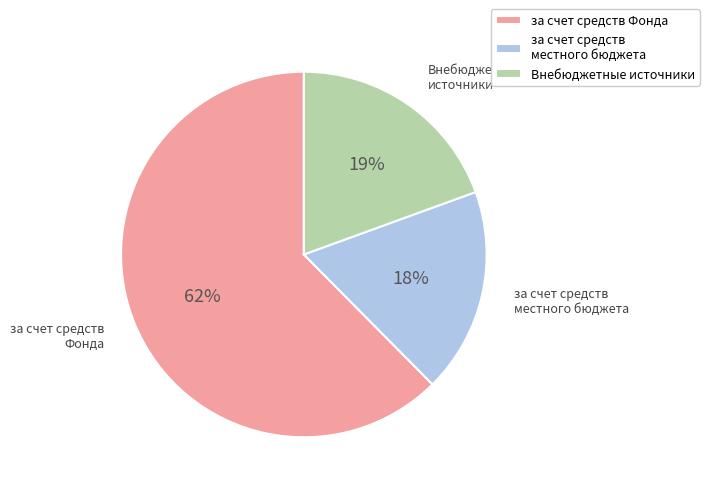

Does за счет средств Фонда account for over 50% of the chart?

Yes